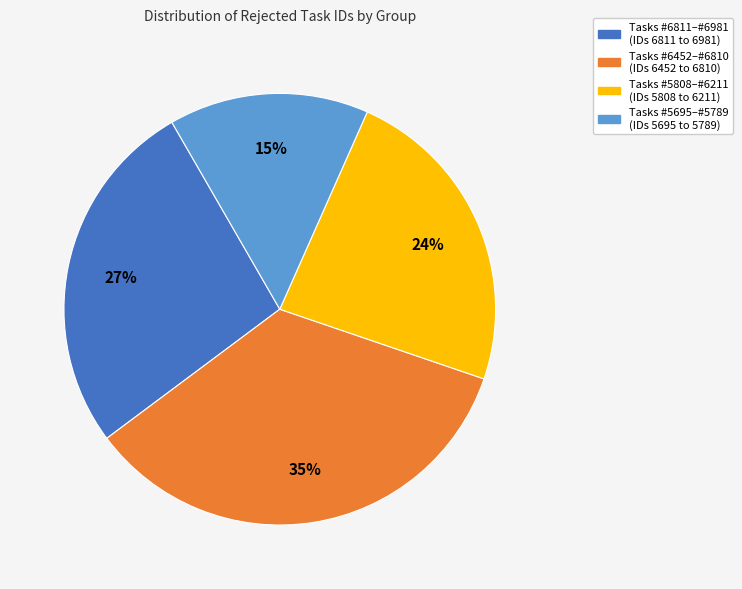

To the nearest percent, what is the difference between the largest and smallest slice percentages?

20%